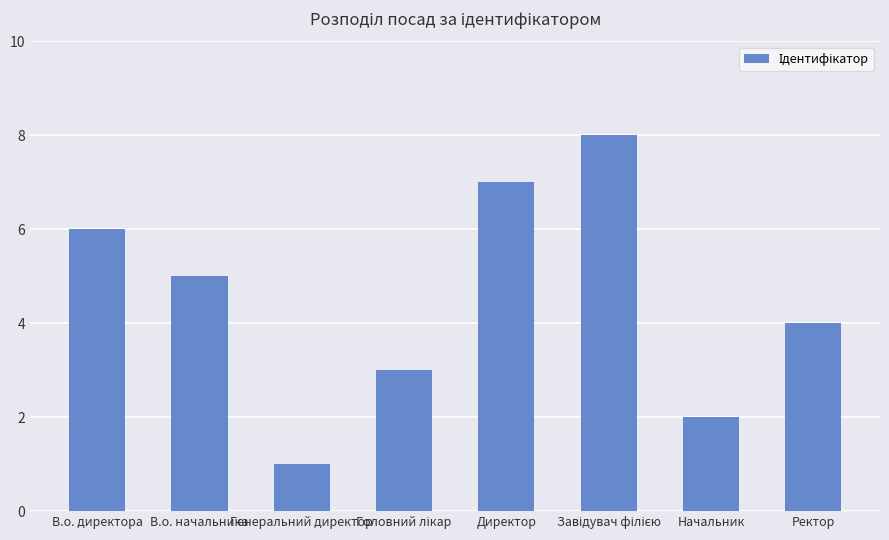

What is the ratio of the value at Ректор to the value at Генеральний директор?

4.0